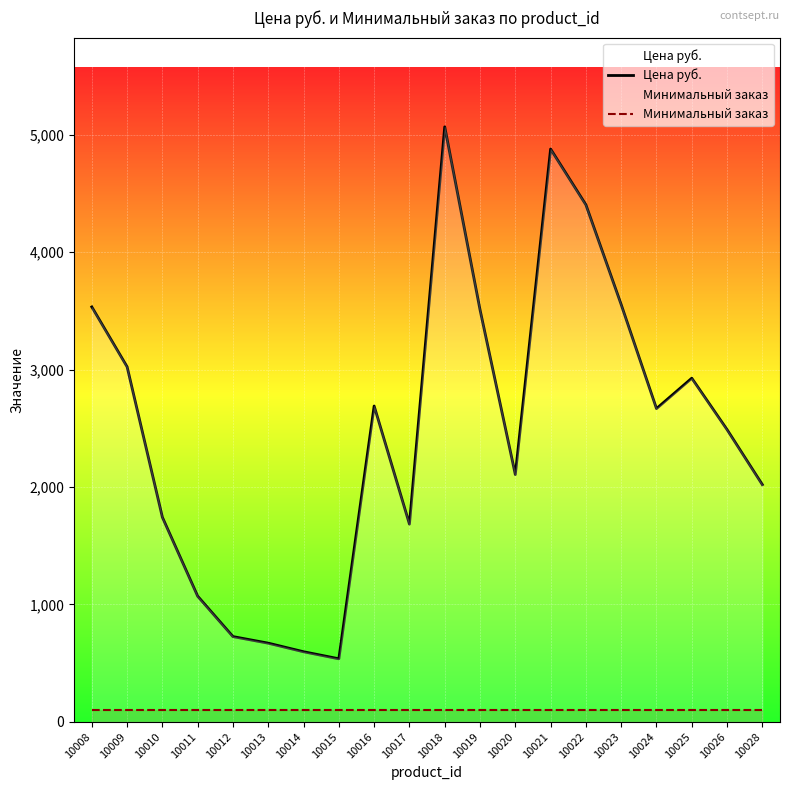

The Цена руб. series shows 364.0 at 10012. True or false?

False